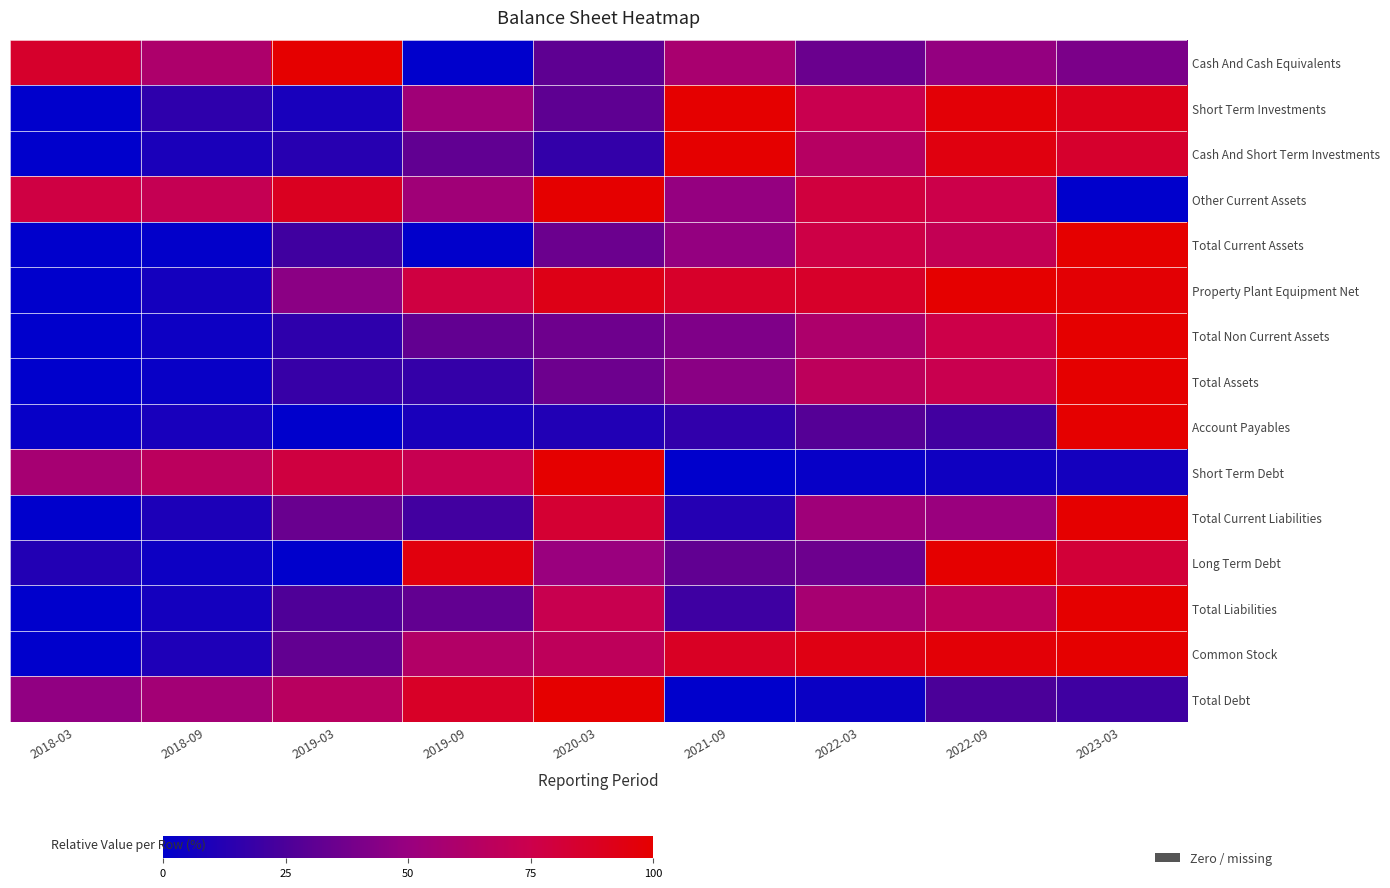

What is the difference between the highest and lowest values at 2019-03?

1.0